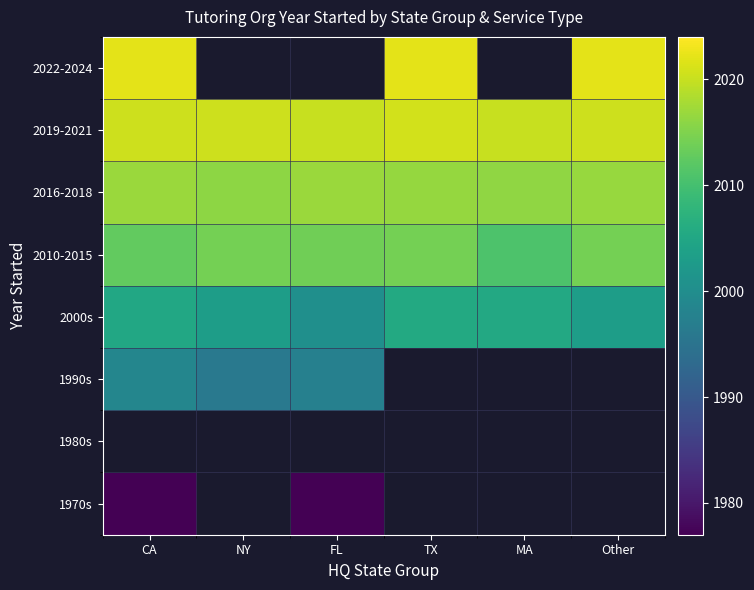

The 2010-2015 series shows 3240.7 at NY. True or false?

False